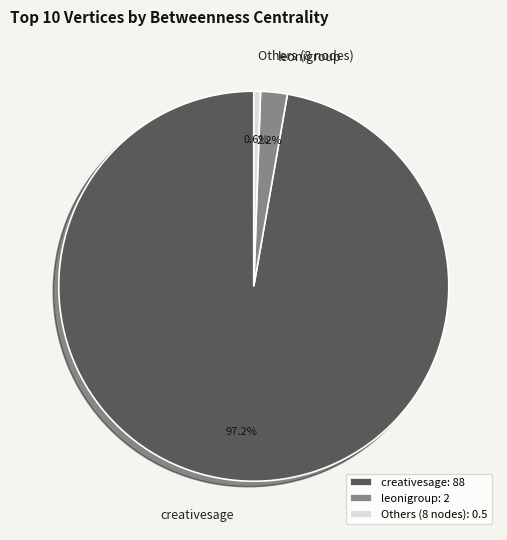

Does creativesage represent more than half of the total?

Yes